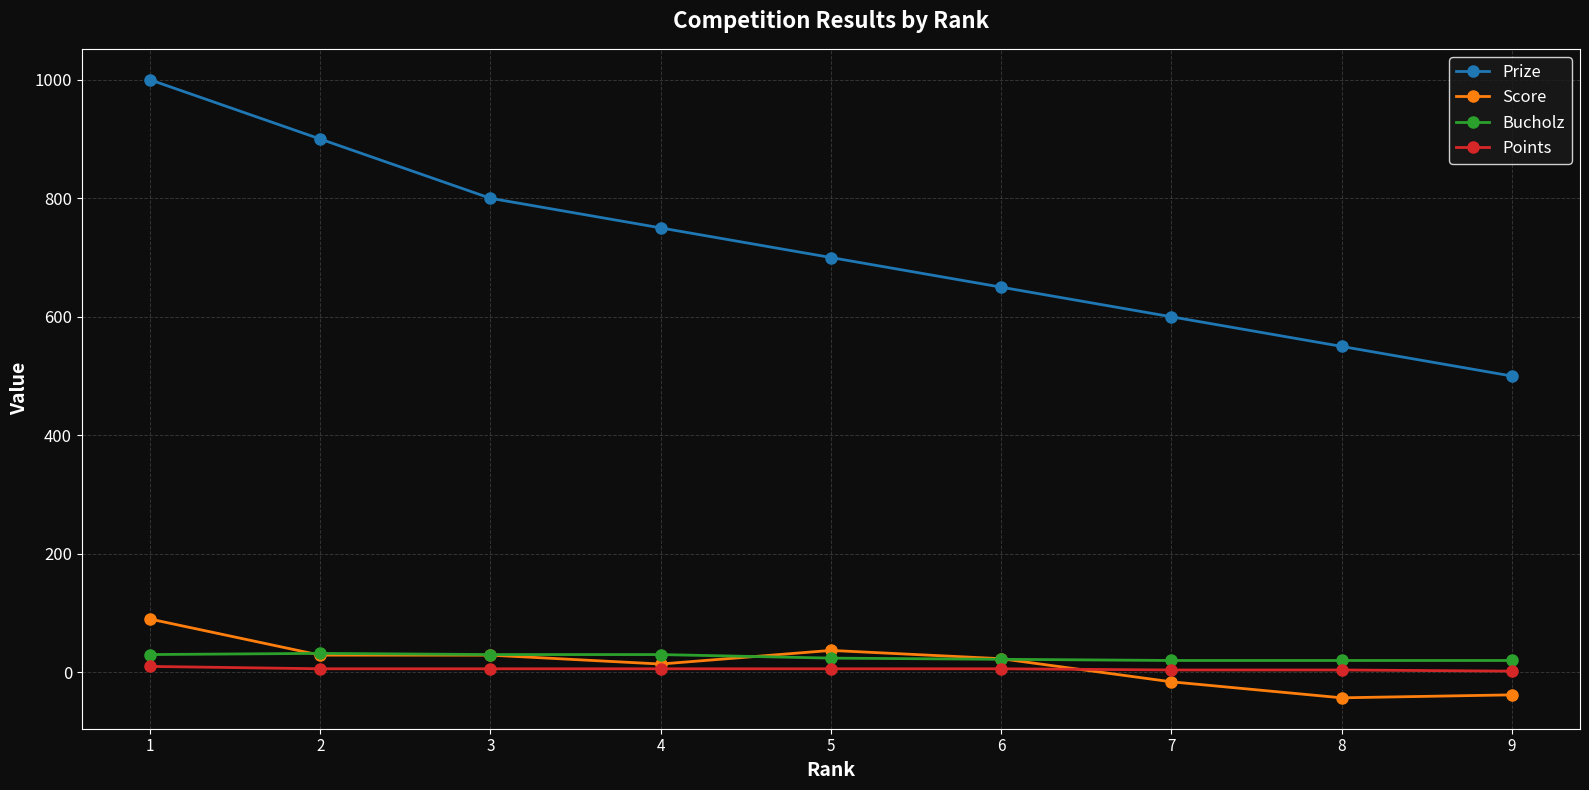

Which series has the largest total across all categories?

Prize